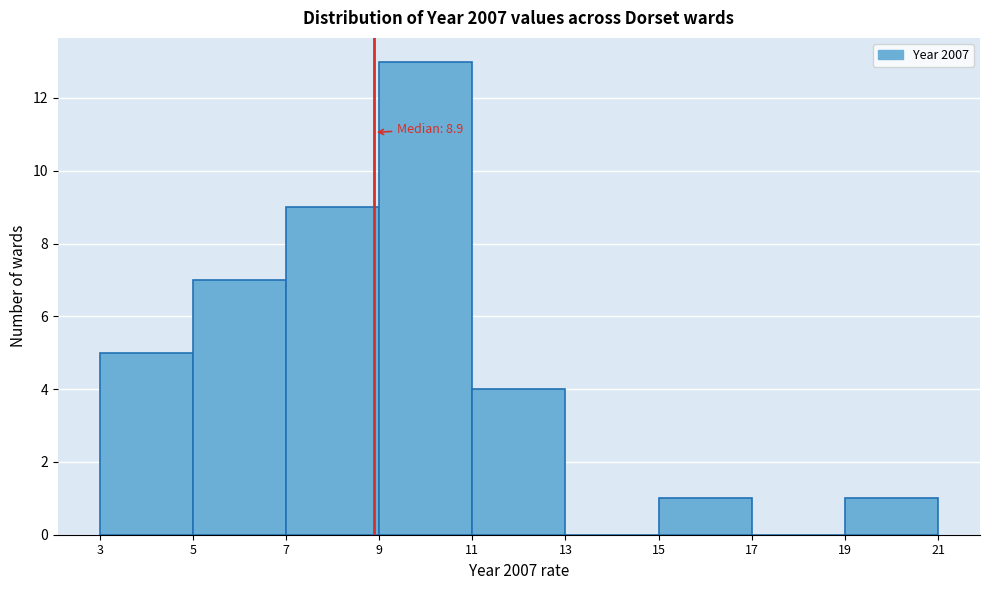

Which range on the x-axis has the tallest bar?

9 to 11